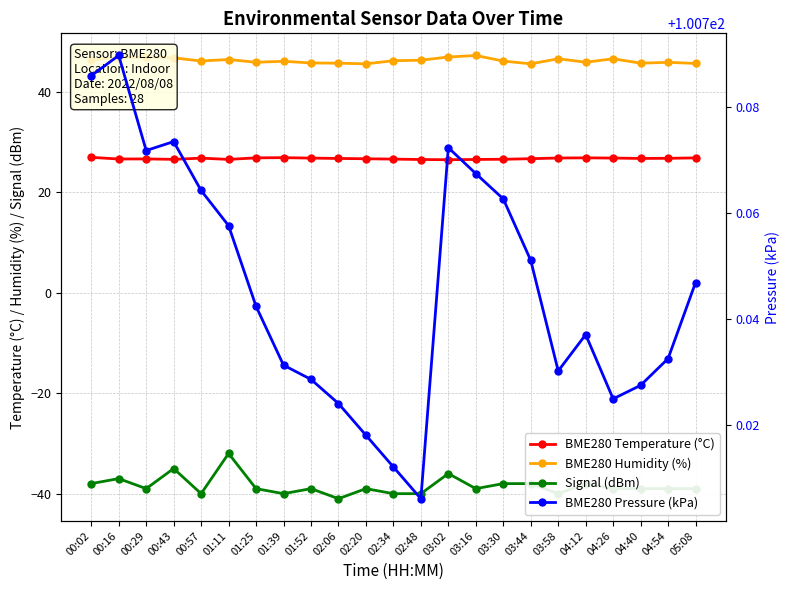

Which label corresponds to the largest value in the chart?

00:16